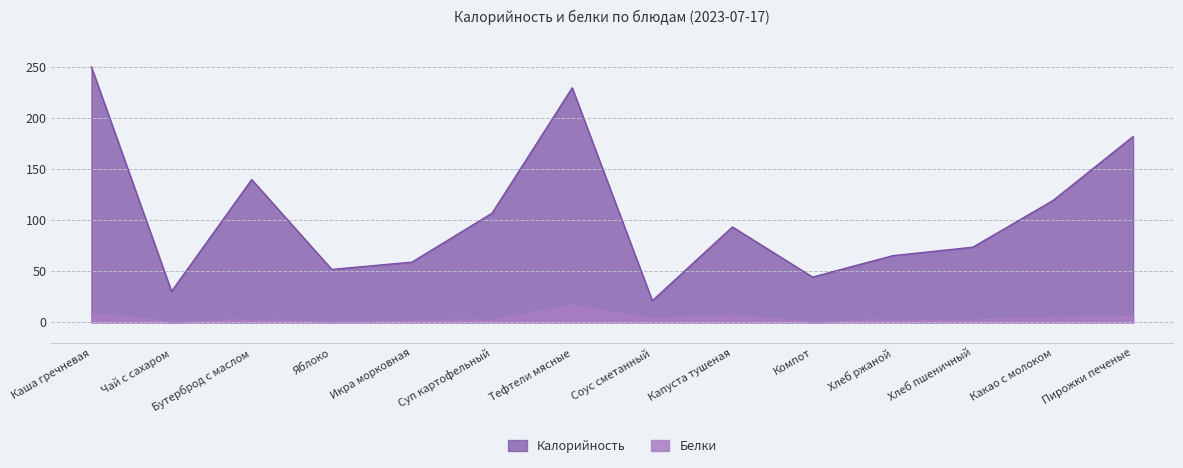

Reading left to right, extract all data points from this chart.

Калорийность: Каша гречневая=249.8	Чай с сахаром=30.3	Бутерброд с маслом=139.6	Яблоко=51.8	Икра морковная=58.9	Суп картофельный=106.7	Тефтели мясные=229.3	Соус сметанный=21.2	Капуста тушеная=93.3	Компот=44.3	Хлеб ржаной=65.2	Хлеб пшеничный=73.5	Какао с молоком=119.1	Пирожки печеные=181.7
Белки: Каша гречневая=9.0	Чай с сахаром=0.1	Бутерброд с маслом=2.4	Яблоко=0.5	Икра морковная=1.3	Суп картофельный=2.2	Тефтели мясные=16.4	Соус сметанный=3.5	Капуста тушеная=6.4	Компот=0.2	Хлеб ржаной=2.5	Хлеб пшеничный=2.3	Какао с молоком=4.4	Пирожки печеные=5.5